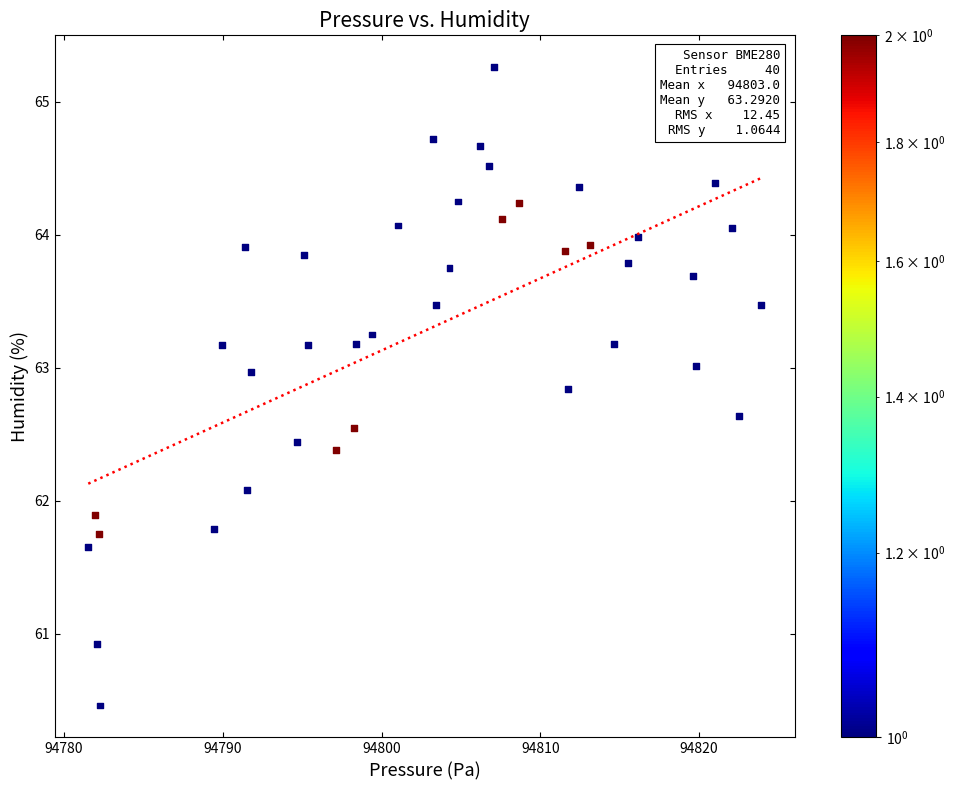

What is the range of Y values (max minus min)?

4.8